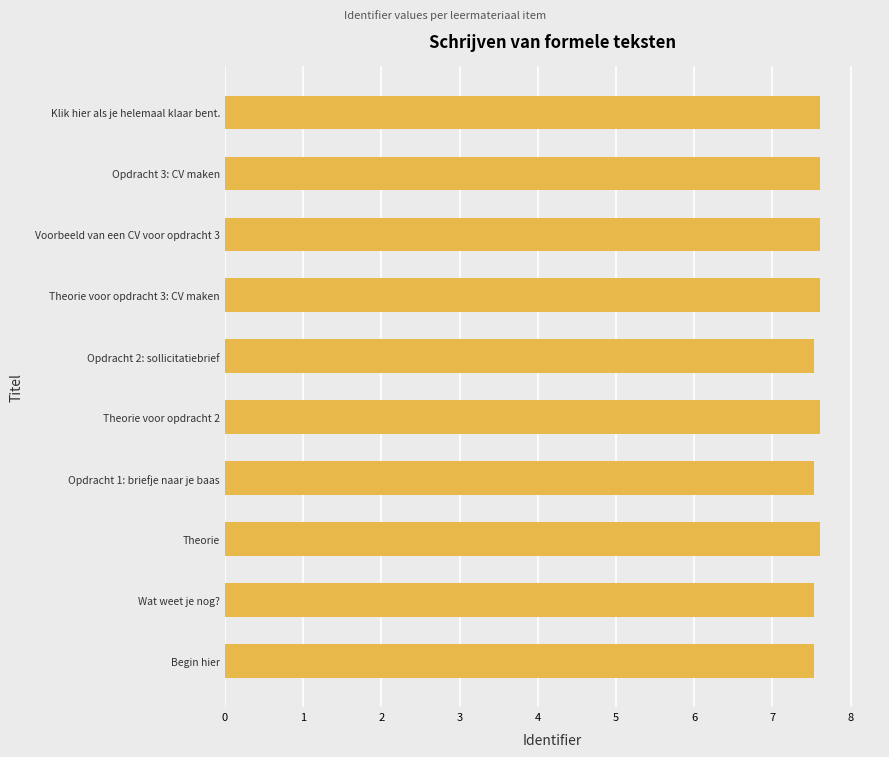

What is the minimum value shown in the chart?

7.5